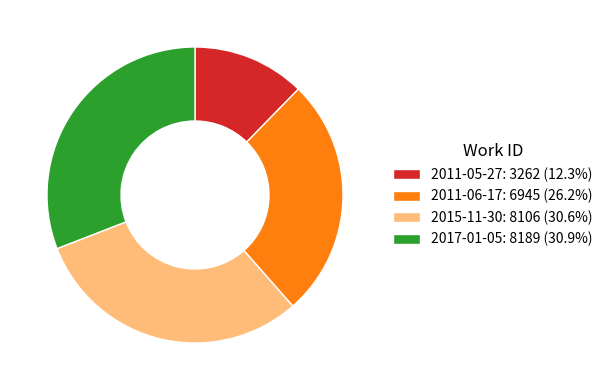

Is the sum of 2017-01-05 and 2011-05-27 greater than half?

No